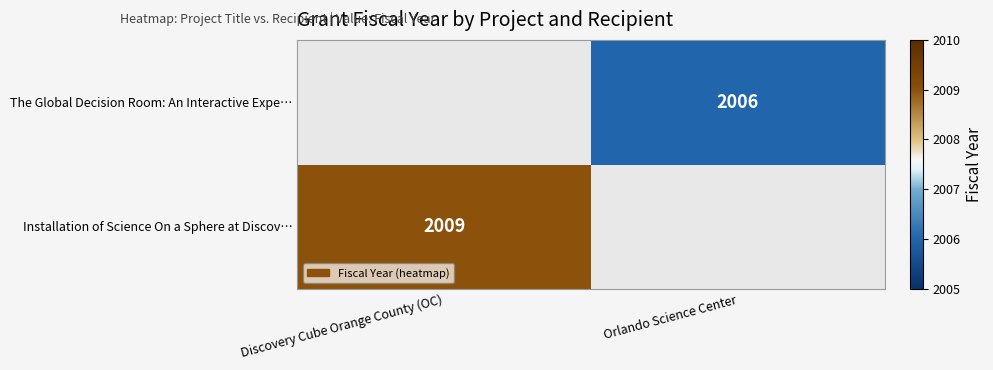

Between Discovery Cube Orange County (OC) and Orlando Science Center, which is larger?

Orlando Science Center